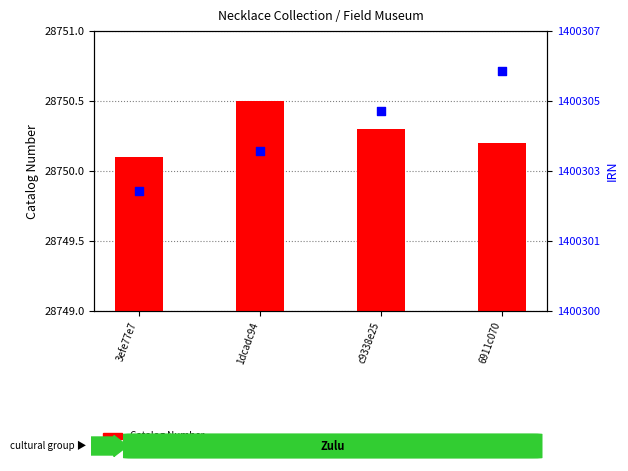

At how many categories does at least one series exceed 874536?

4